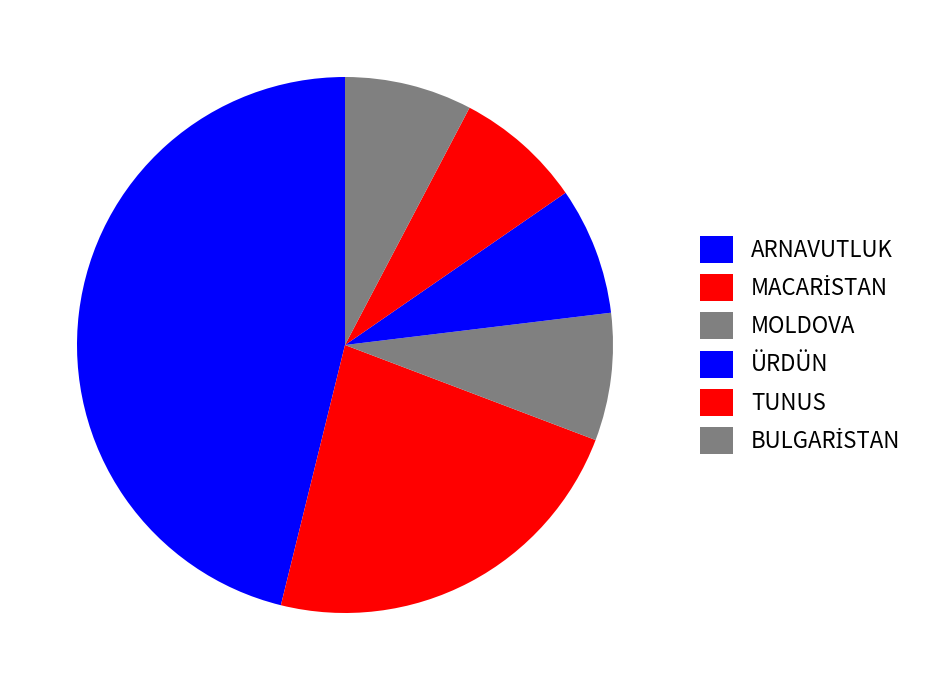

Between BULGARİSTAN and MOLDOVA, which is larger?

BULGARİSTAN